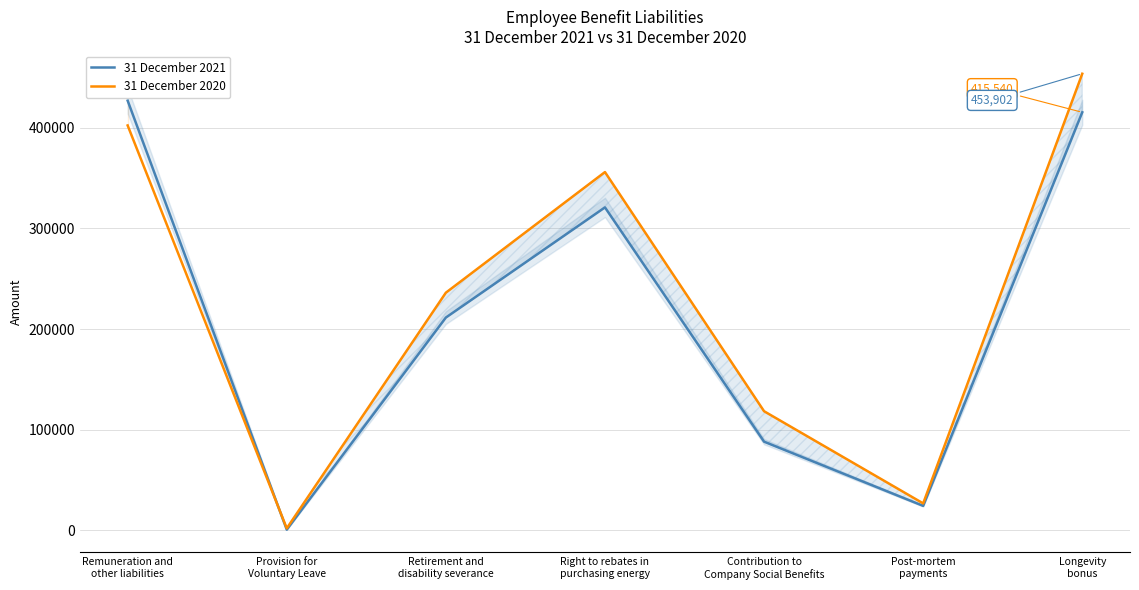

What is the label of the 6th point from the right?

Provision for
Voluntary Leave